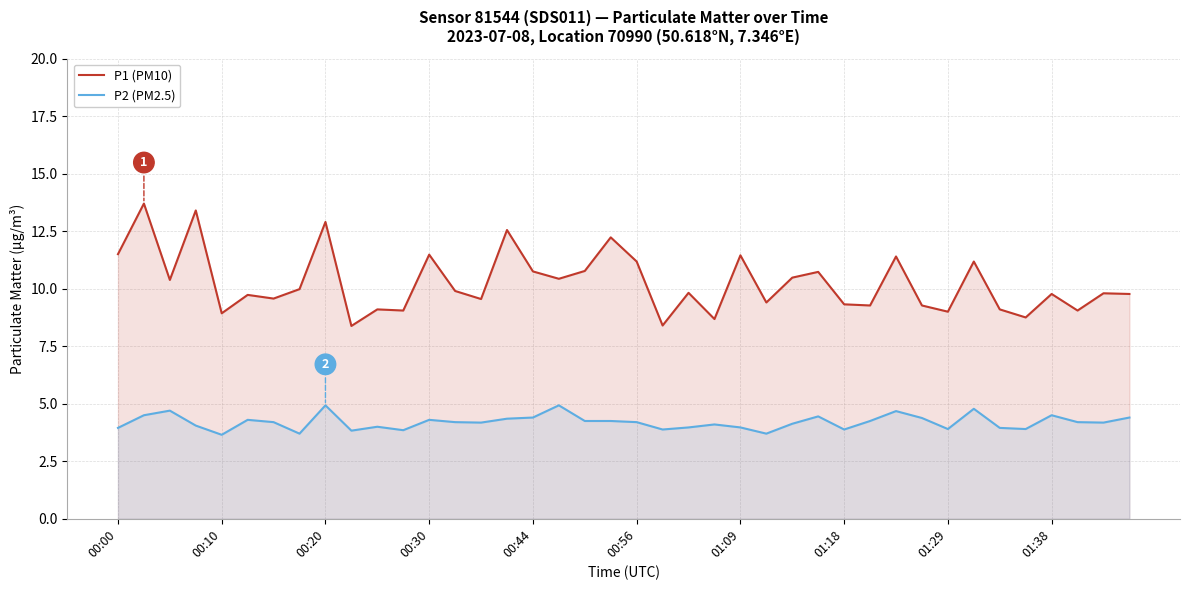

What is the difference between the second highest and second lowest values in the P2 (PM2.5) series?

1.2